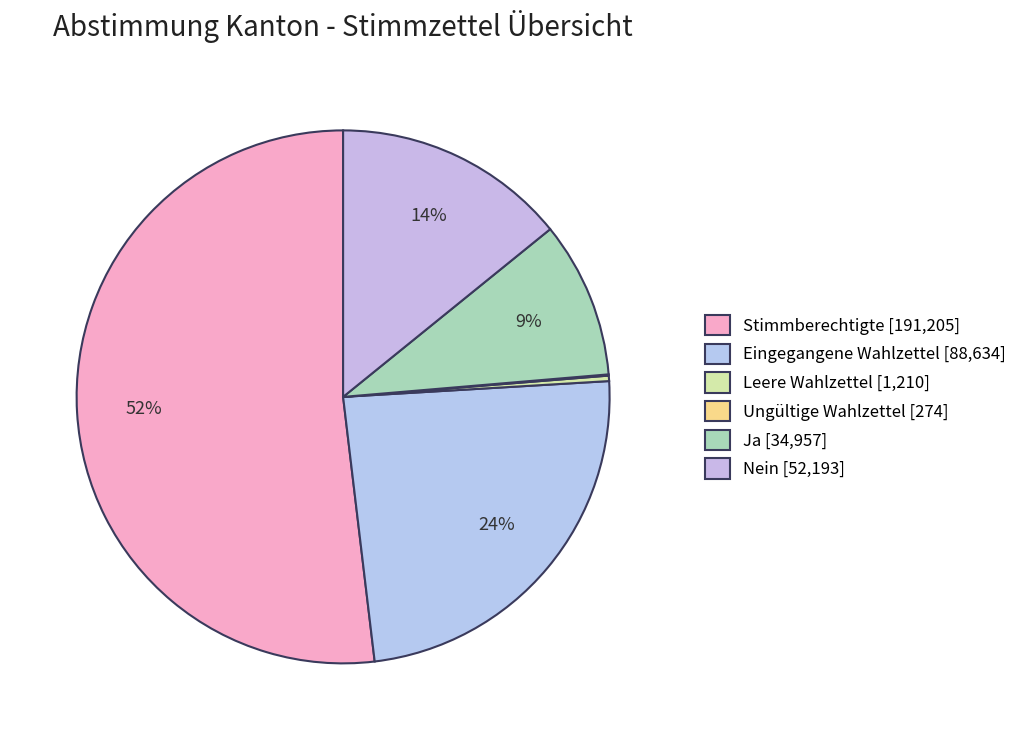

The Ungültige Wahlzettel slice represents 9% of the pie. True or false?

False